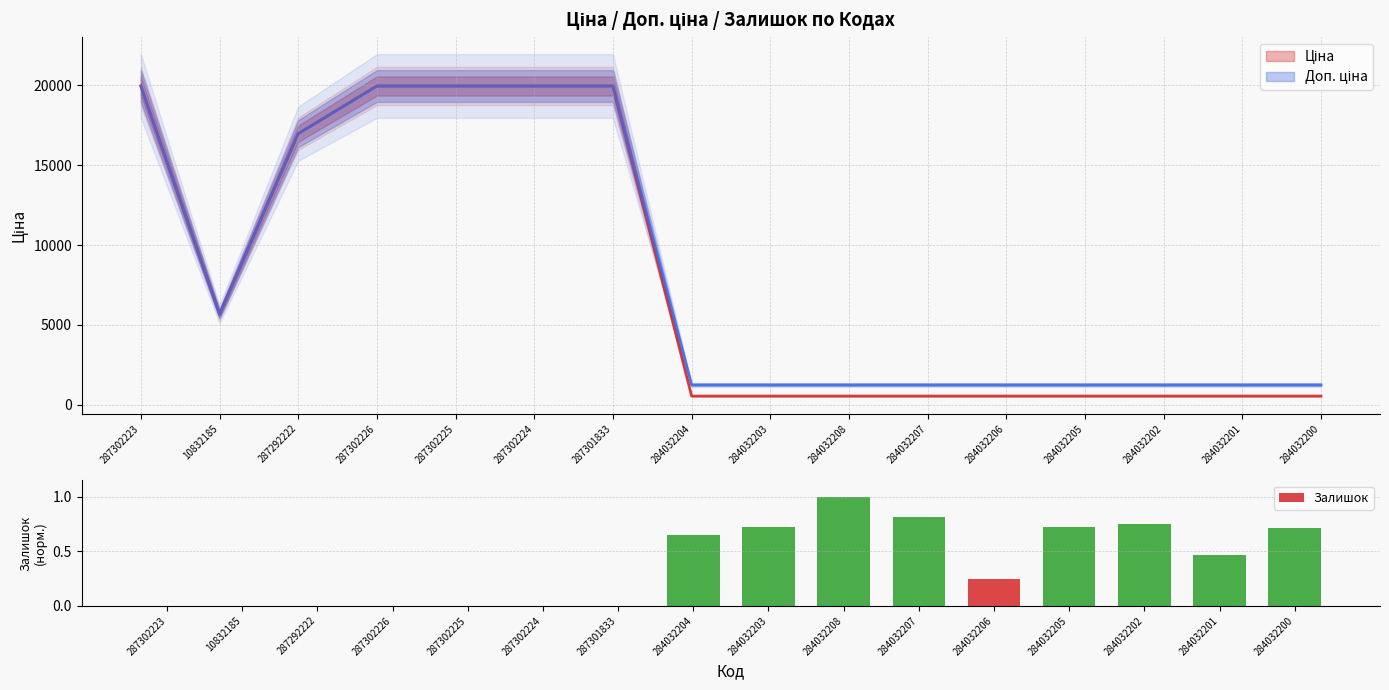

Which has a higher value, 287301833 or 287292222?

287301833